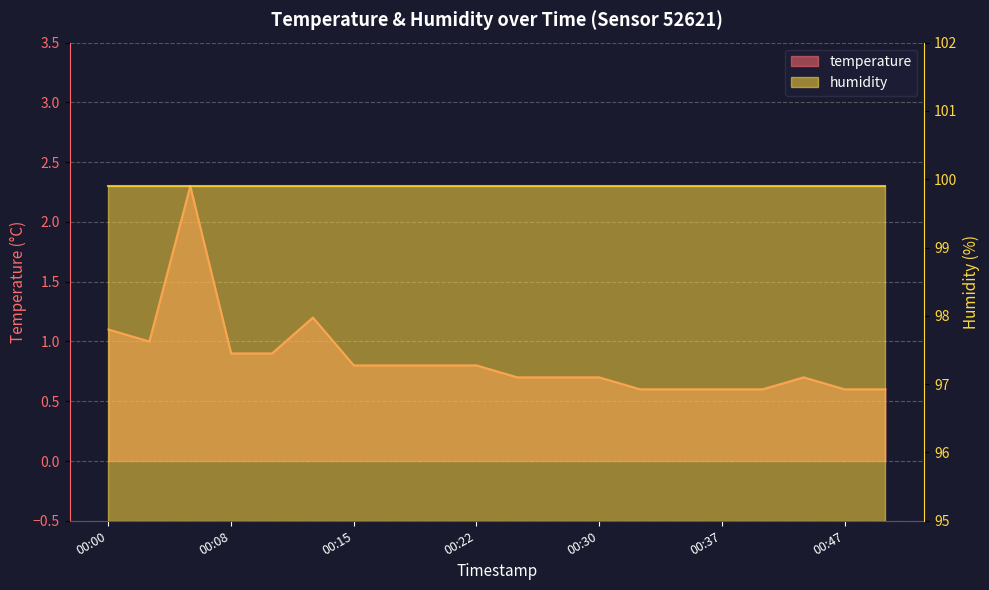

What is the change in value from 00:17 to 00:39?

-0.2